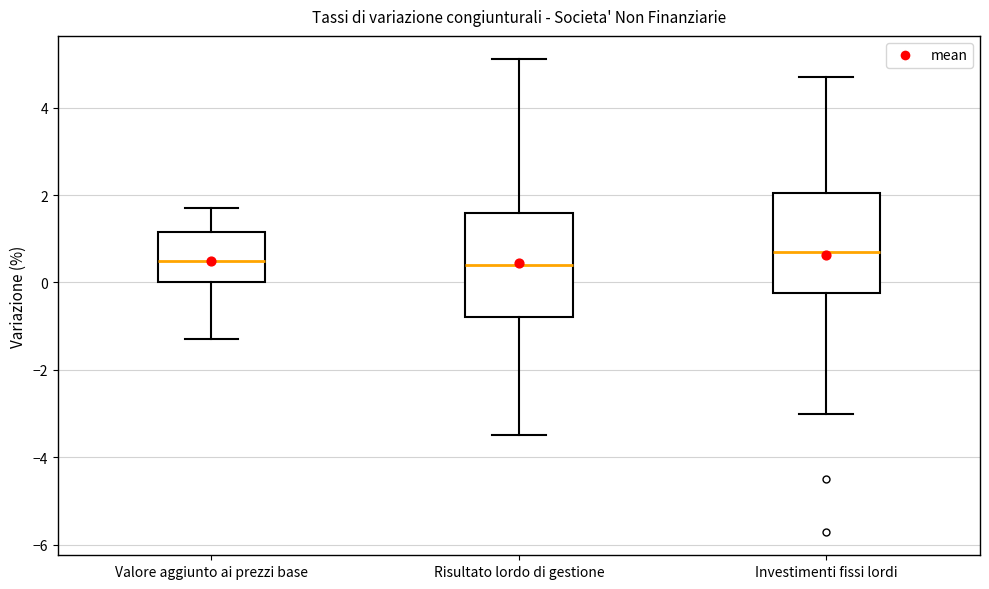

Reading left to right, read every box against the y-axis: the position of its median line, the range the box covers, and the ends of its whiskers. The values are not printed on the chart, so give them approximately, as read against the axis.

Valore aggiunto ai prezzi base: median 0.6, box 0.0 to 1.2, whiskers -1.2 to 1.8
Risultato lordo di gestione: median 0.4, box -0.8 to 1.6, whiskers -3.4 to 5.2
Investimenti fissi lordi: median 0.8, box -0.2 to 2.0, whiskers -3.0 to 4.8